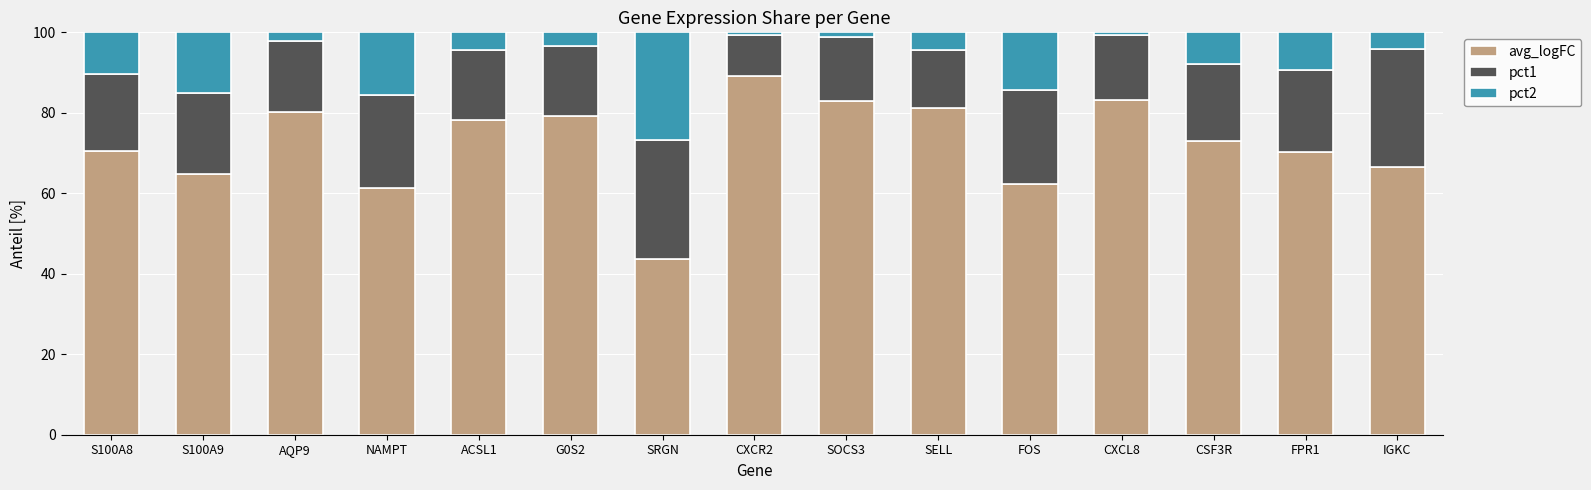

What is the difference between the avg_logFC values at CSF3R and SELL?

8.1